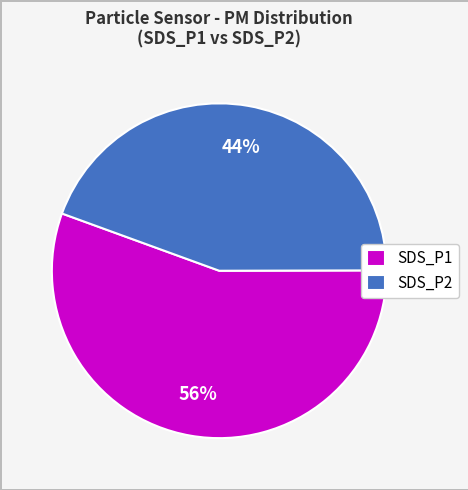

The SDS_P2 slice represents 44% of the pie. True or false?

True